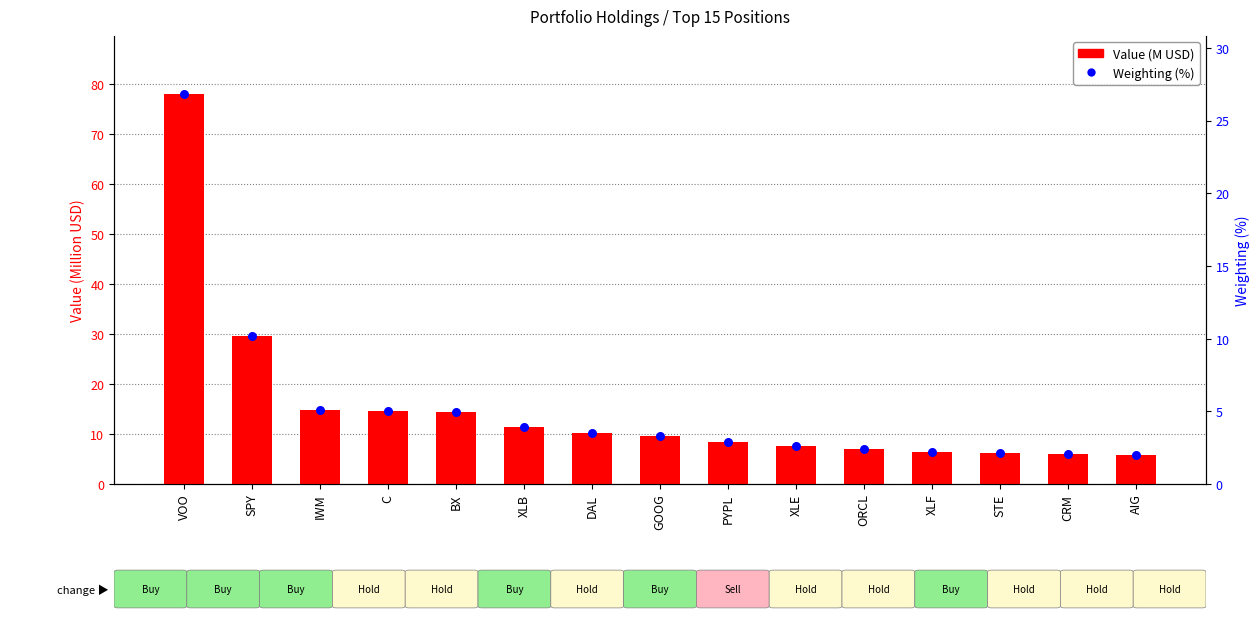

Which series has the largest total across all categories?

Value (M USD)